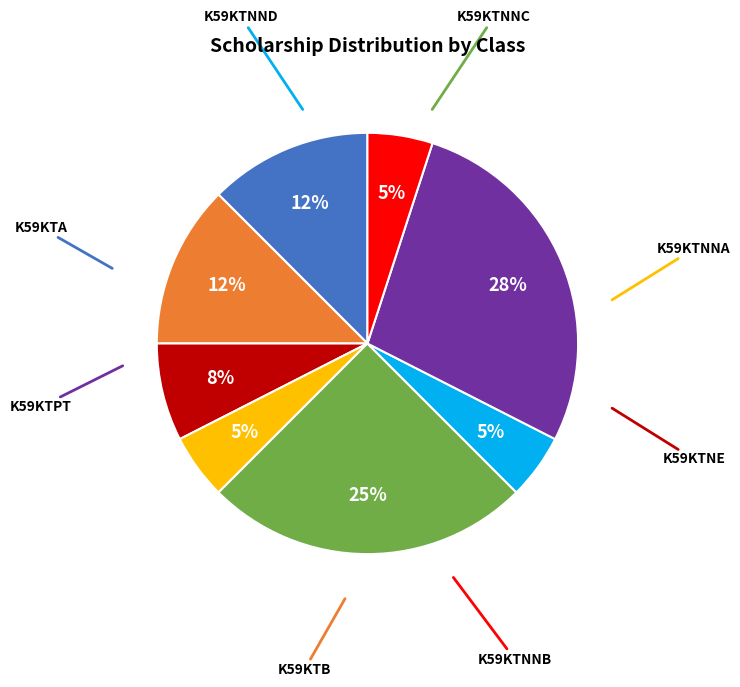

Which category has the biggest portion of the pie?

K59KTPT